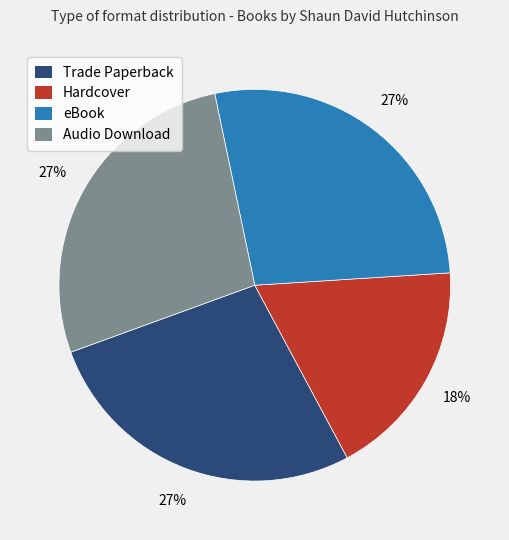

Which slice is the smallest?

Hardcover